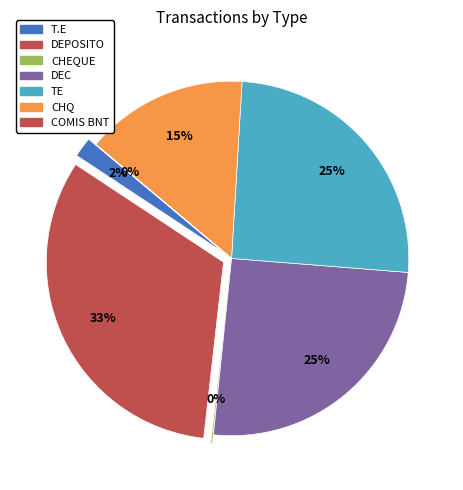

Does any single category account for the majority?

No